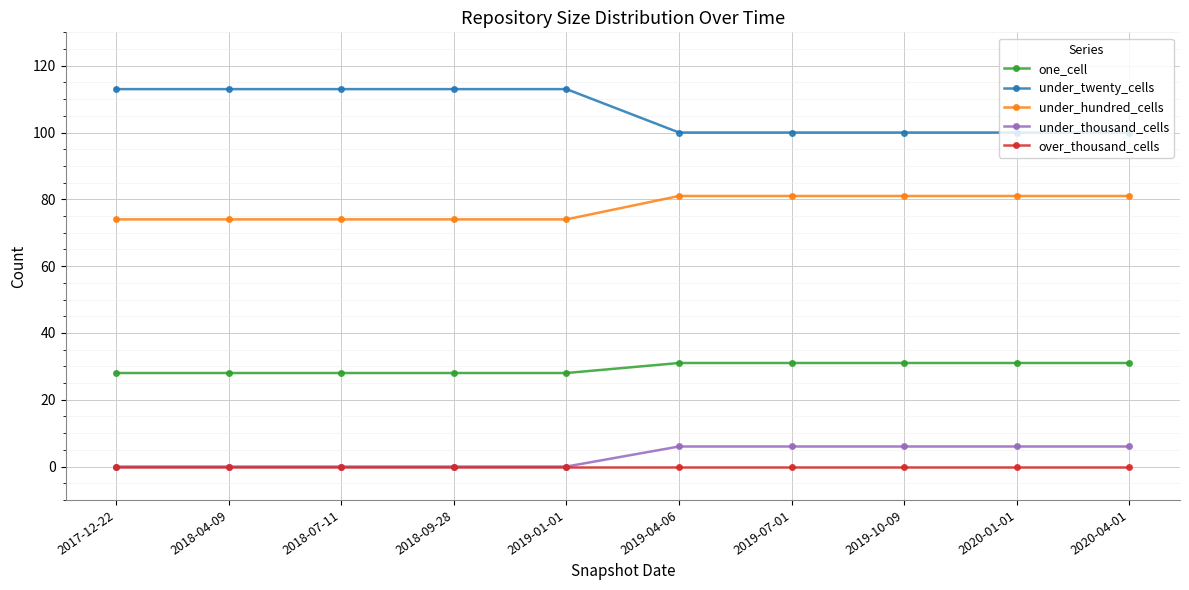

What are all the series names shown in the legend?

one_cell, under_twenty_cells, under_hundred_cells, under_thousand_cells, over_thousand_cells